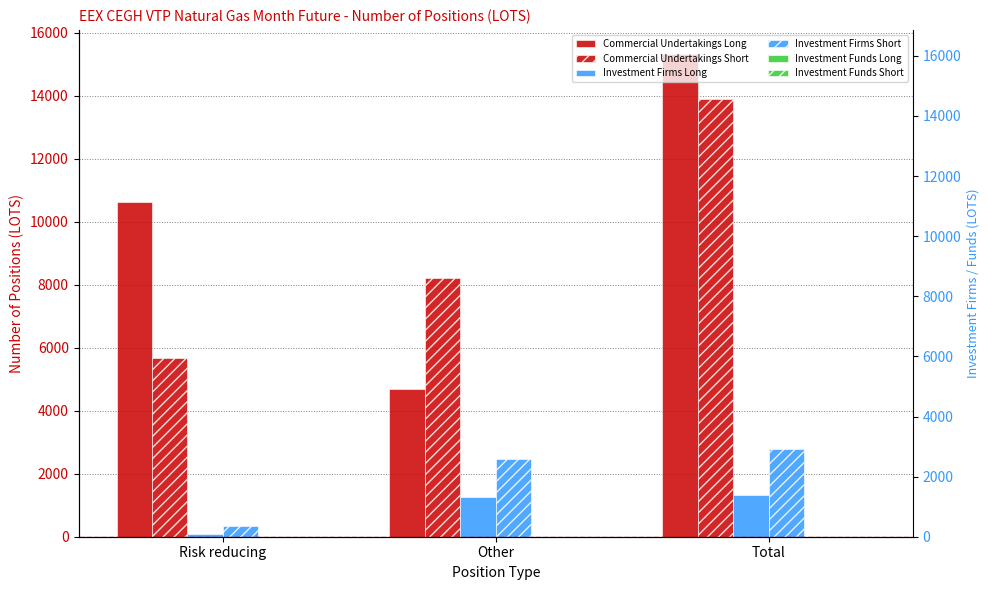

What is the value of the Investment Firms Long bar at the 3rd from the left?

1337